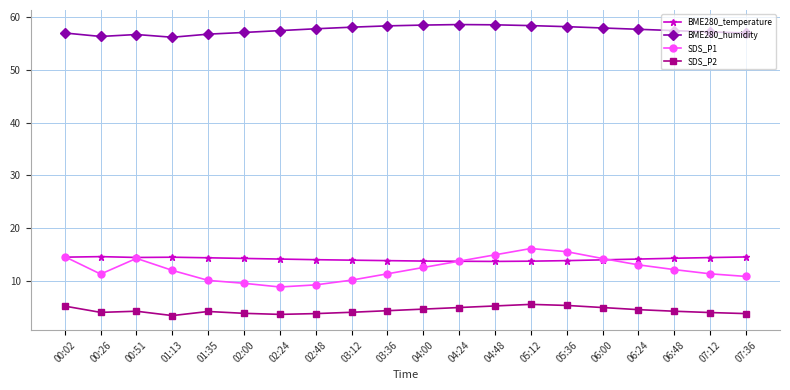

What is the highest value of the BME280_humidity series?

58.6